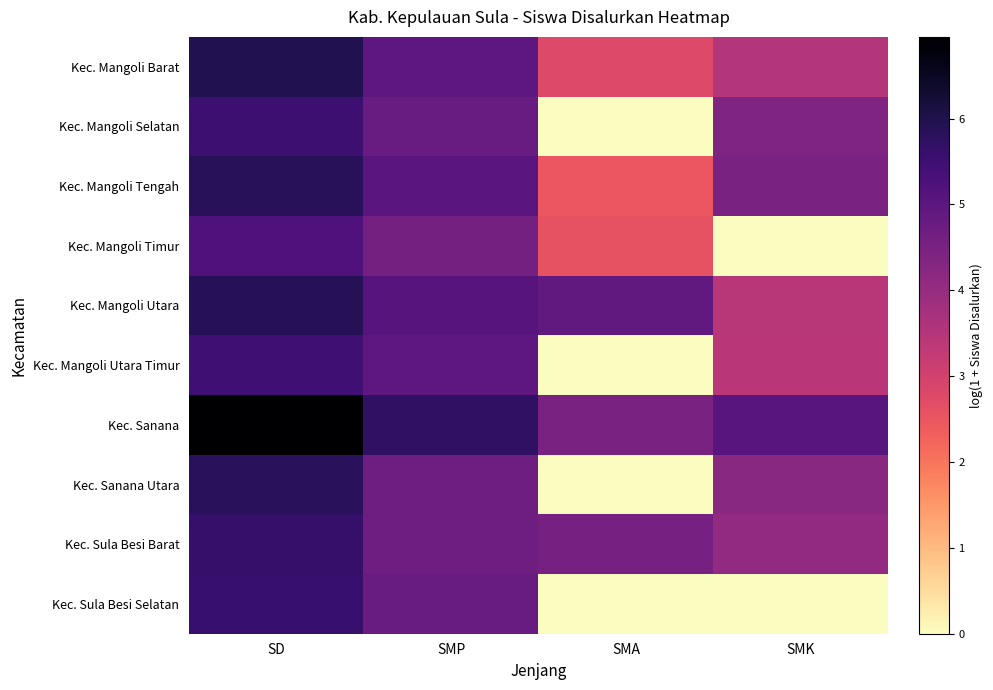

Reading right to left, transcribe all the data shown in this chart.

Kec. Mangoli Barat: SMK=3.5	SMA=2.8	SMP=4.9	SD=6.0
Kec. Mangoli Selatan: SMK=4.4	SMA=0.0	SMP=4.8	SD=5.5
Kec. Mangoli Tengah: SMK=4.5	SMA=2.5	SMP=5.0	SD=5.8
Kec. Mangoli Timur: SMK=0.0	SMA=2.6	SMP=4.6	SD=5.2
Kec. Mangoli Utara: SMK=3.4	SMA=4.9	SMP=5.1	SD=5.9
Kec. Mangoli Utara Timur: SMK=3.4	SMA=0.0	SMP=5.0	SD=5.5
Kec. Sanana: SMK=5.1	SMA=4.5	SMP=5.7	SD=7.0
Kec. Sanana Utara: SMK=4.2	SMA=0.0	SMP=4.7	SD=5.8
Kec. Sula Besi Barat: SMK=4.1	SMA=4.5	SMP=4.7	SD=5.6
Kec. Sula Besi Selatan: SMK=0.0	SMA=0.0	SMP=4.8	SD=5.6